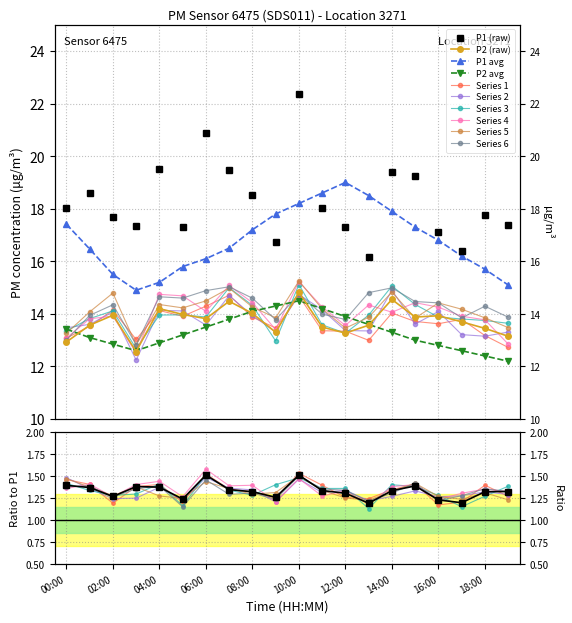

At 16:00, list the series in order from largest to smallest.

P1, P1 hourly avg, P2, P2 hourly avg